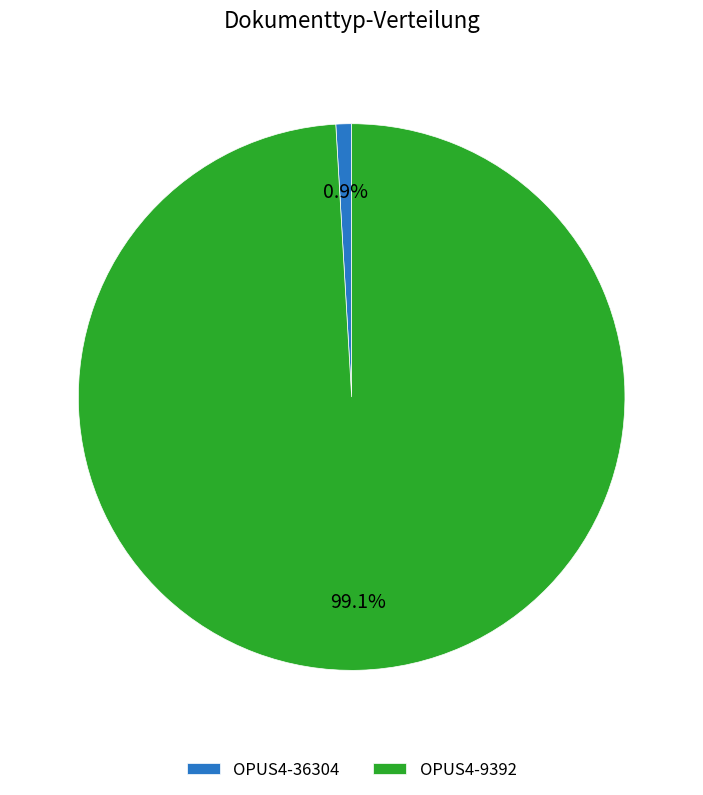

Is OPUS4-36304 the majority of the pie?

No